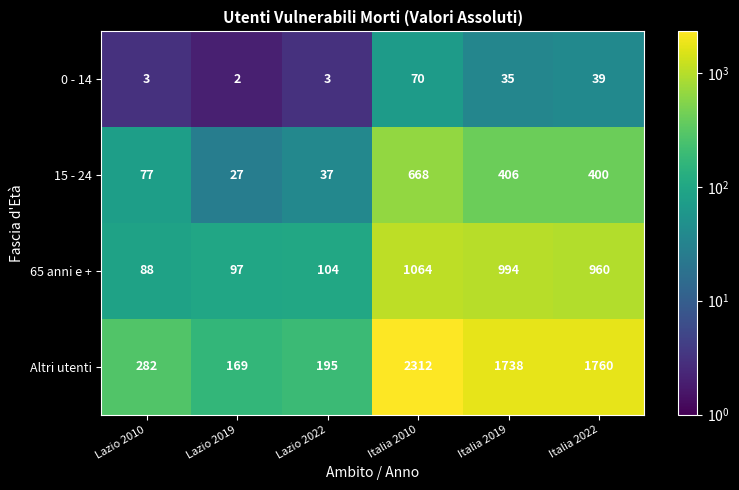

Which series has the largest total across all categories?

Altri utenti